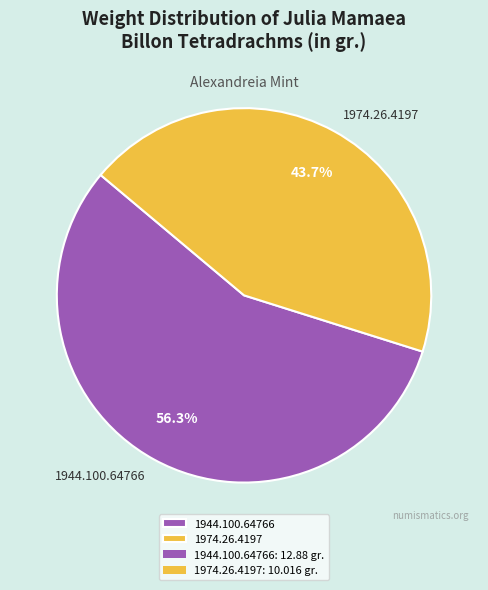

To the nearest percent, what portion does 1944.100.64766 represent?

56%